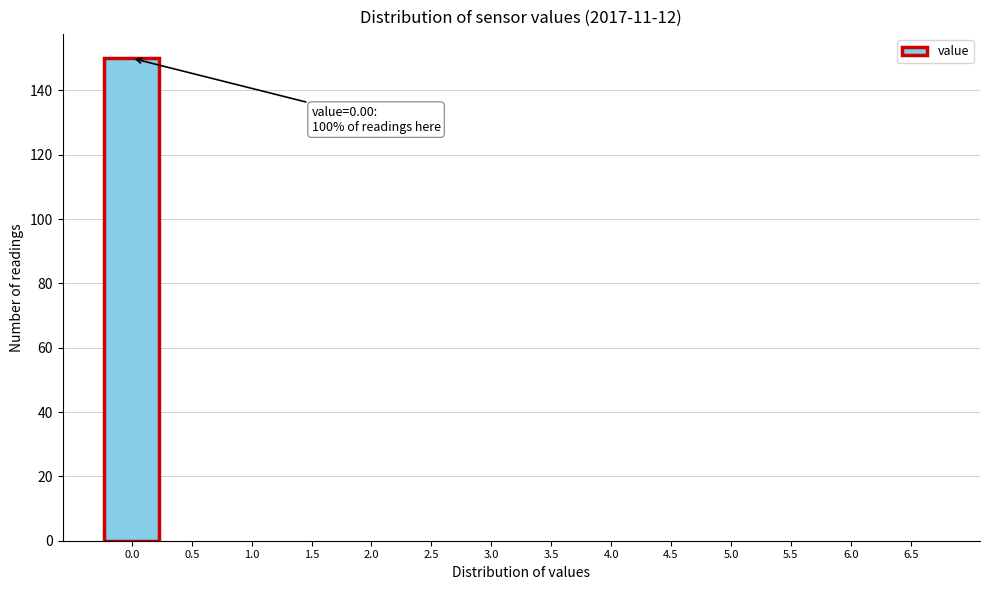

Reading right to left, list all the values displayed in this chart.

6.5=0	6.0=0	5.5=0	5.0=0	4.5=0	4.0=0	3.5=0	3.0=0	2.5=0	2.0=0	1.5=0	1.0=0	0.5=0	0.0=150